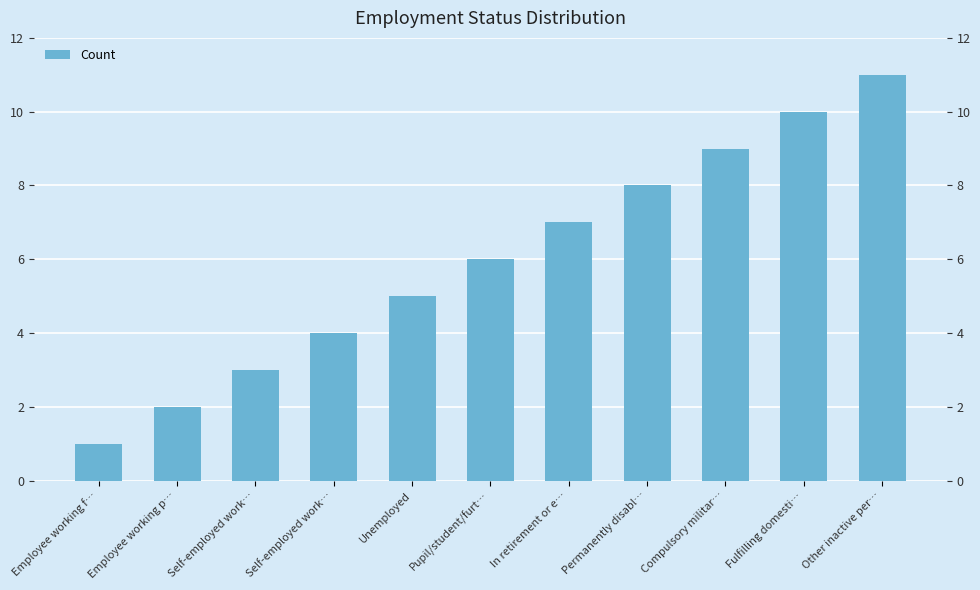

Reading right to left, extract all data points from this chart.

Other inactive per…=11	Fulfilling domesti…=10	Compulsory militar…=9	Permanently disabl…=8	In retirement or e…=7	Pupil/student/furt…=6	Unemployed=5	Self-employed work…=4	Self-employed work…=3	Employee working p…=2	Employee working f…=1